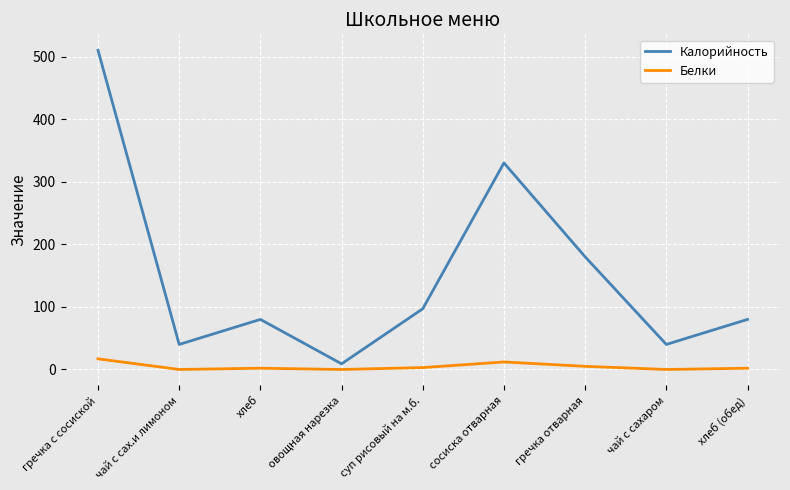

Rank the series by their average value, from lowest to highest.

Белки, Калорийность